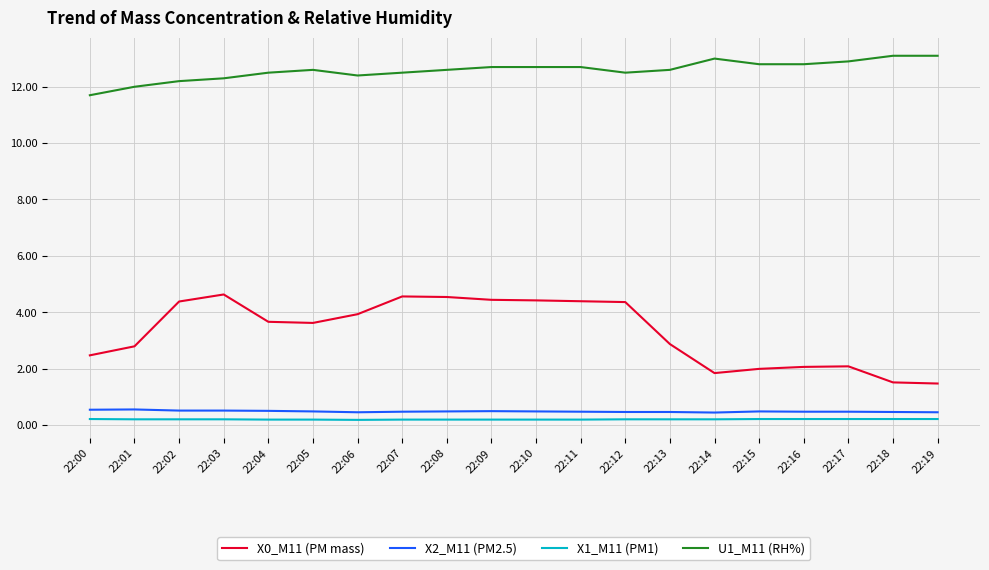

At 22:06, list the series in order from largest to smallest.

U1_M11 (RH%), X0_M11 (PM mass), X2_M11 (PM2.5), X1_M11 (PM1)